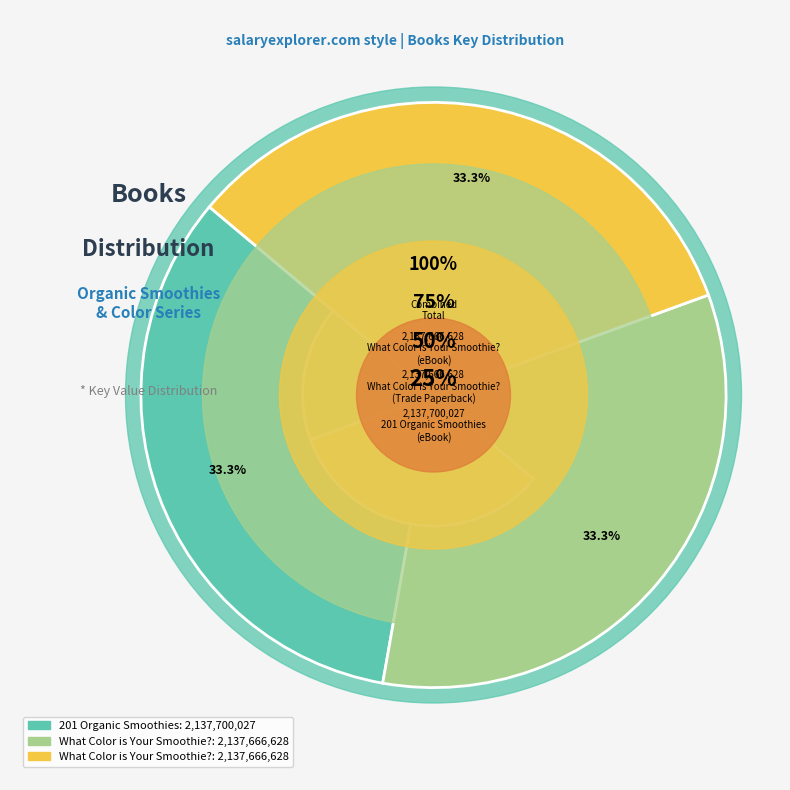

What percentage is the 201 Organic Smoothies
(eBook) slice, to the nearest percent?

33%